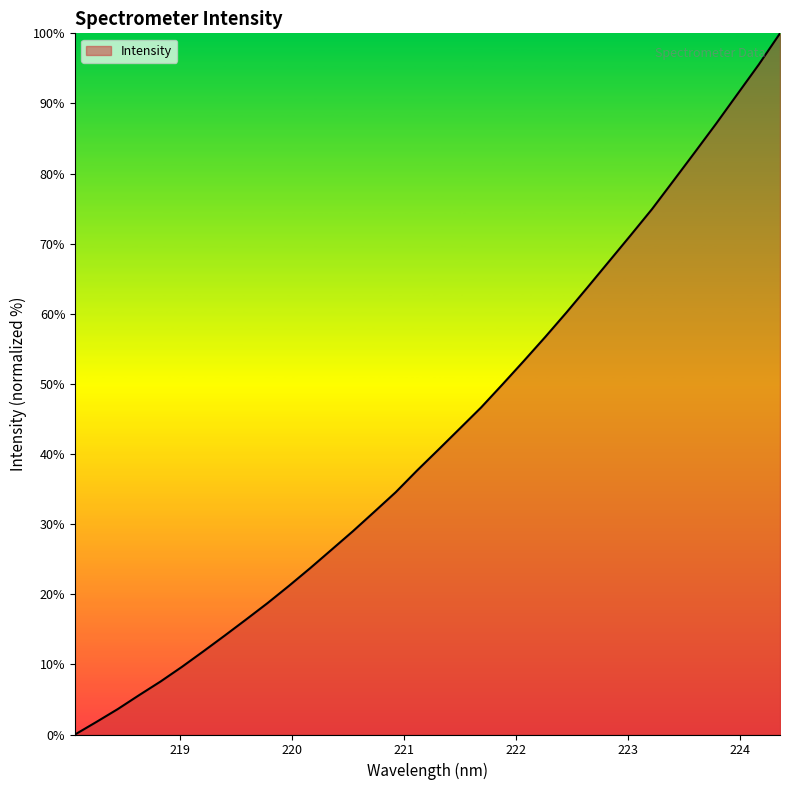

Count the number of data series in this chart.

1